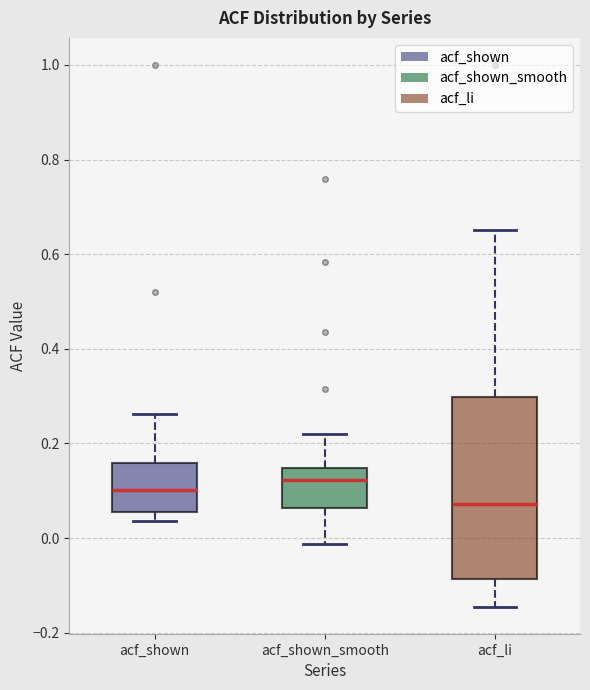

Reading left to right, transcribe this box plot: for each box, give where its median line is, the range the box spans, and where its two whiskers end, as read against the y-axis. The values are not printed on the chart, so give them approximately, as read against the axis.

acf_shown: median 0.10, box 0.06 to 0.16, whiskers 0.04 to 0.26
acf_shown_smooth: median 0.12, box 0.06 to 0.14, whiskers -0.02 to 0.22
acf_li: median 0.08, box -0.08 to 0.30, whiskers -0.14 to 0.66